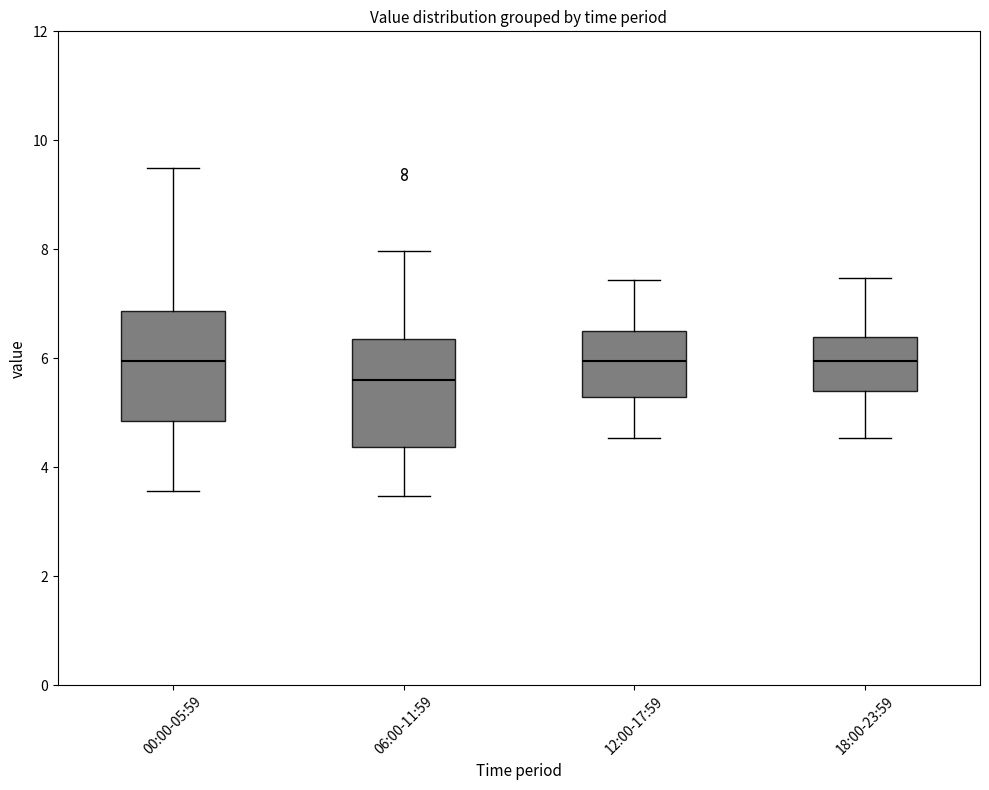

Reading left to right, transcribe this box plot: for each box, give where its median line is, the range the box spans, and where its two whiskers end, as read against the y-axis. The values are not printed on the chart, so give them approximately, as read against the axis.

00:00-05:59: median 6.0, box 4.8 to 6.8, whiskers 3.6 to 9.6
06:00-11:59: median 5.6, box 4.4 to 6.4, whiskers 3.4 to 8.0
12:00-17:59: median 6.0, box 5.2 to 6.4, whiskers 4.6 to 7.4
18:00-23:59: median 6.0, box 5.4 to 6.4, whiskers 4.6 to 7.4